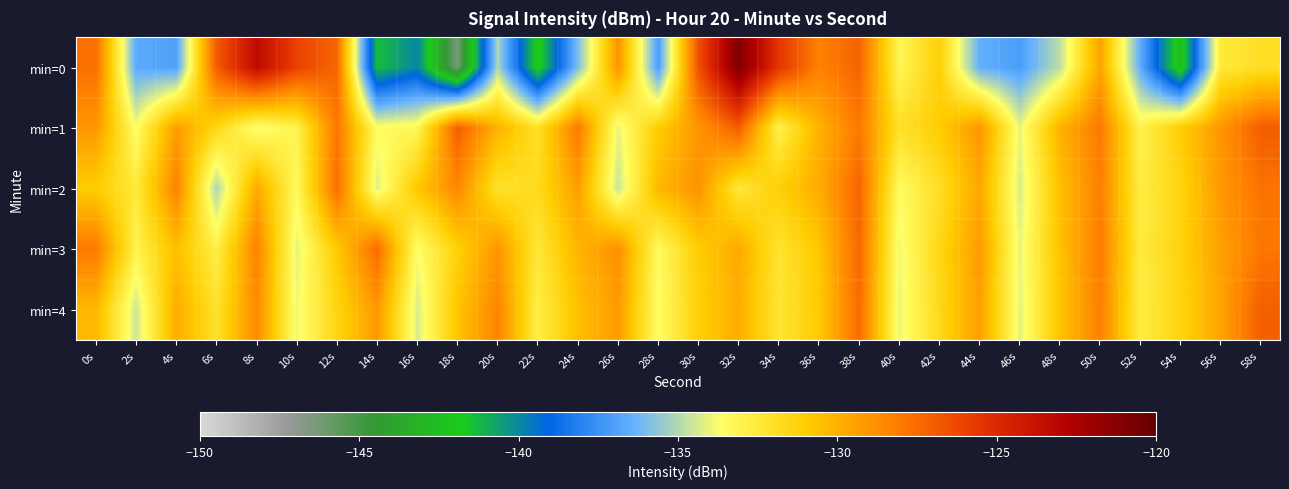

Rank the series at 16s from lowest to highest value.

min=0, min=4, min=3, min=1, min=2